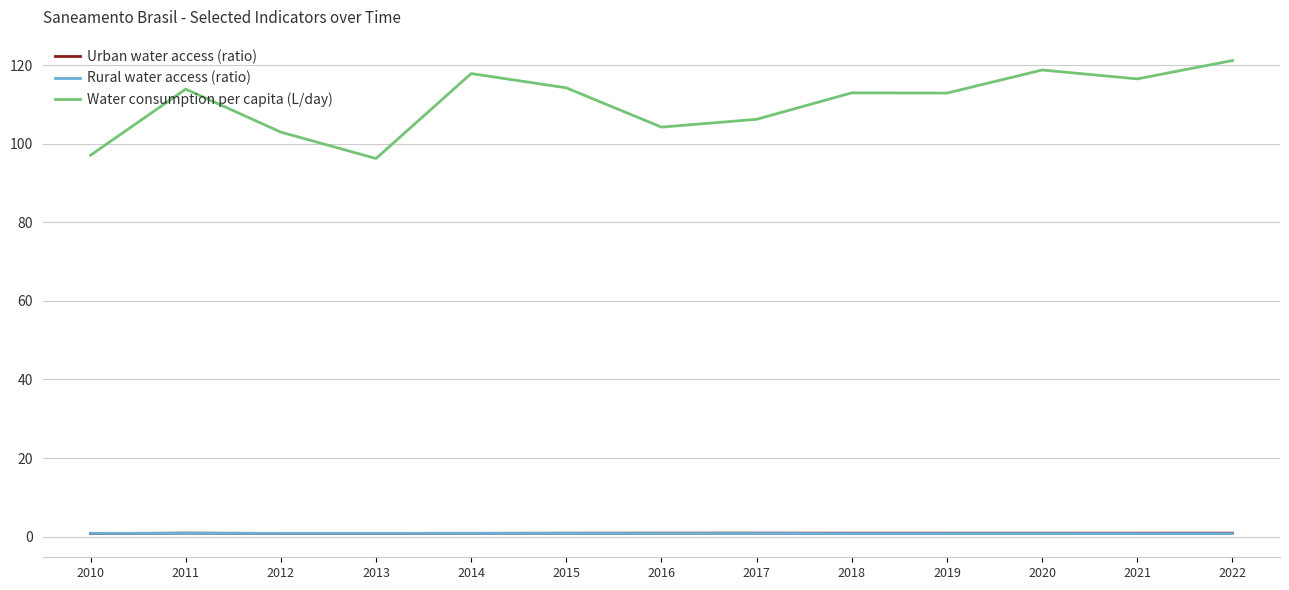

Between 2017 and 2019, which series saw the biggest shift?

Water consumption per capita (L/day)